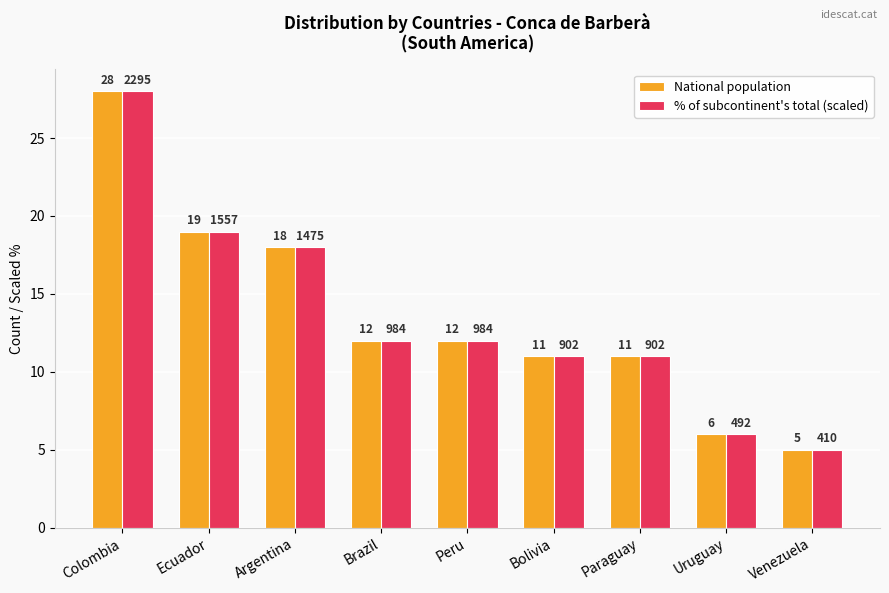

Reading left to right, extract all data points from this chart.

National population: 28.0	19.0	18.0	12.0	12.0	11.0	11.0	6.0	5.0
% of subcontinent's total (scaled): 28.0	19.0	18.0	12.0	12.0	11.0	11.0	6.0	5.0